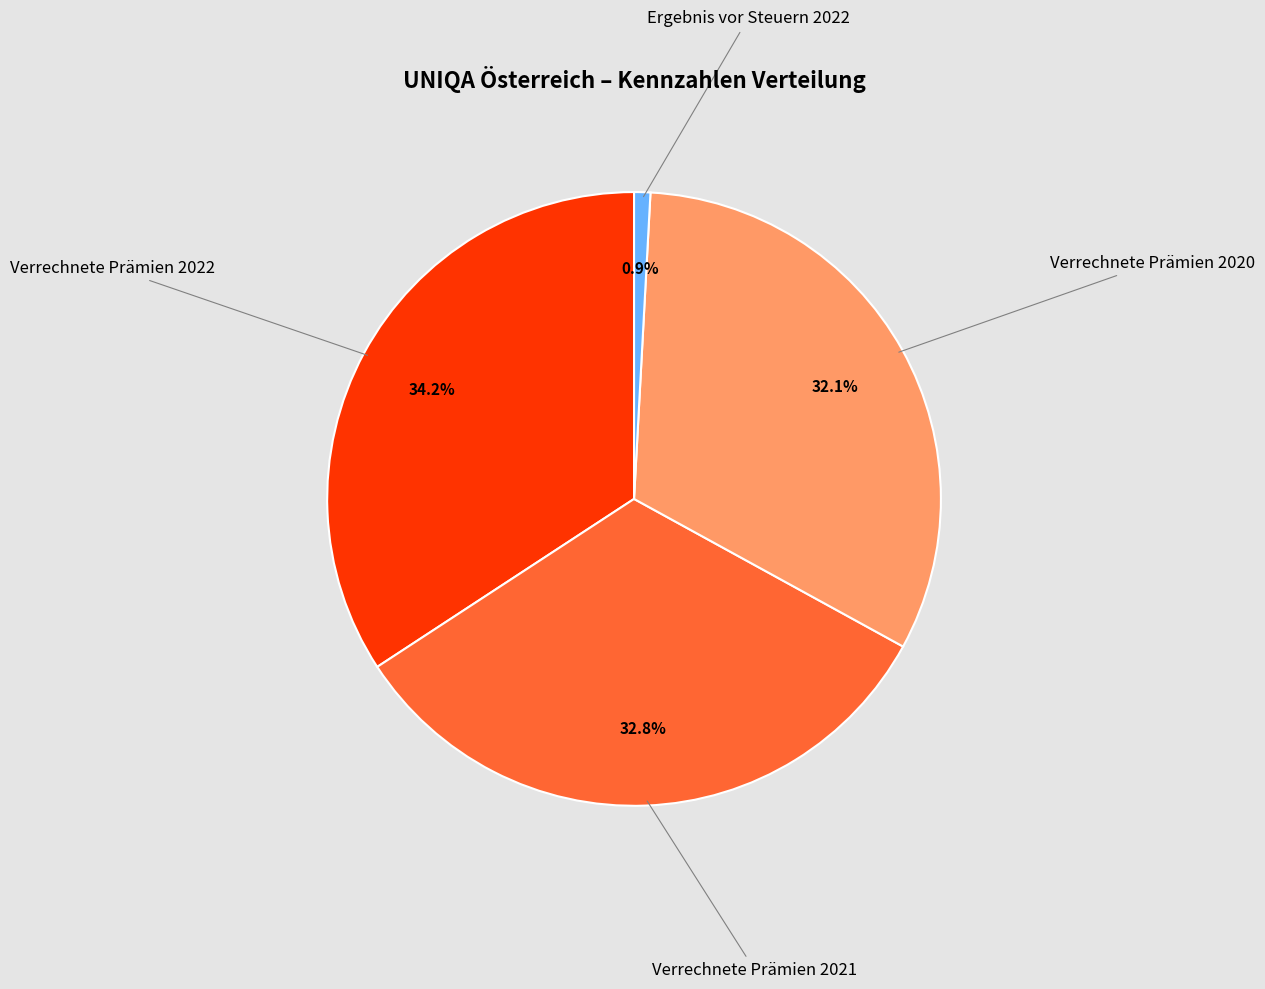

Is there a majority slice in this chart?

No